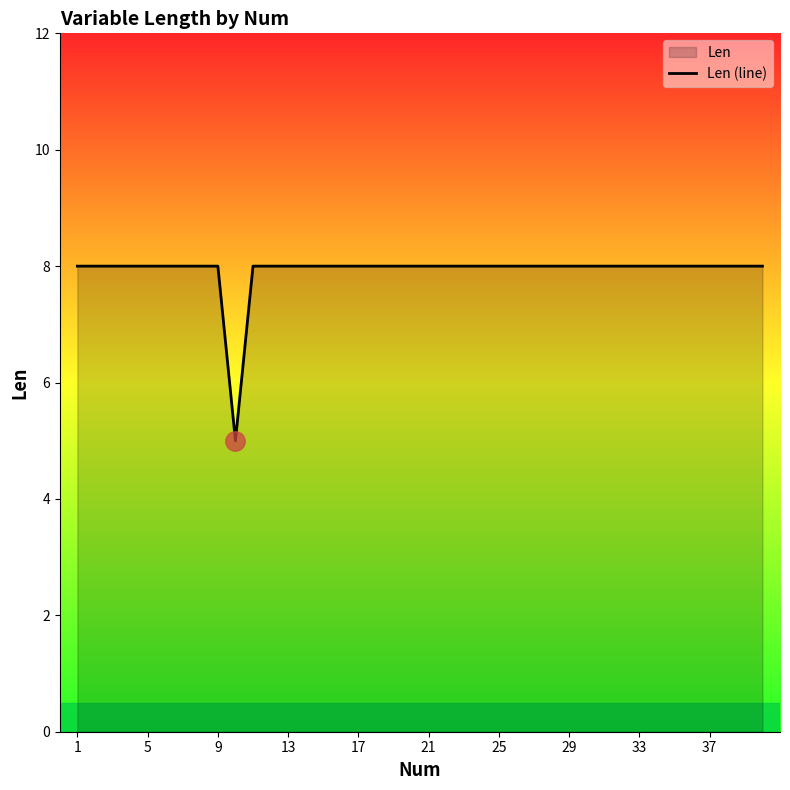

How many data points does each series have?

40